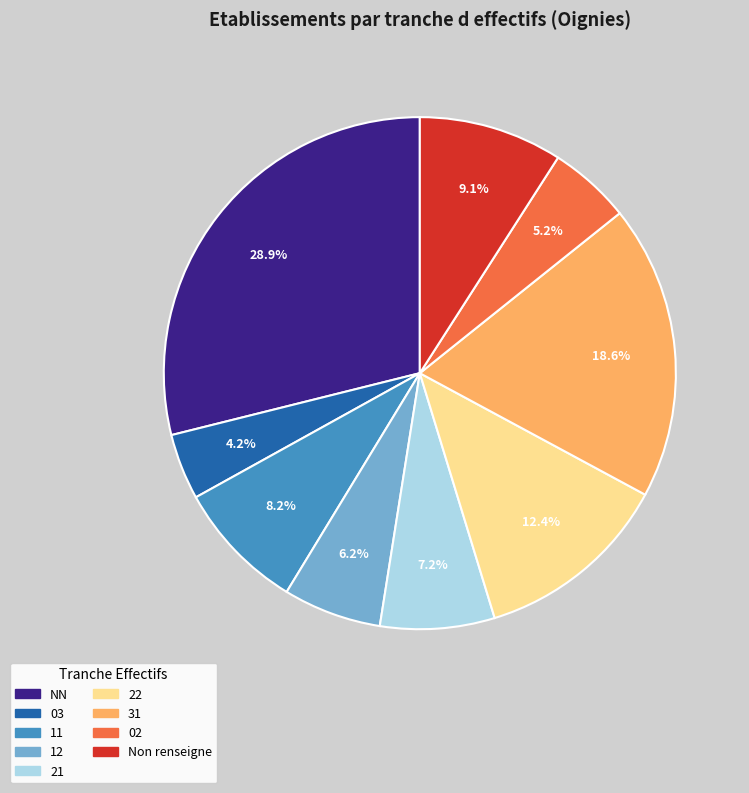

Does any single category account for the majority?

No